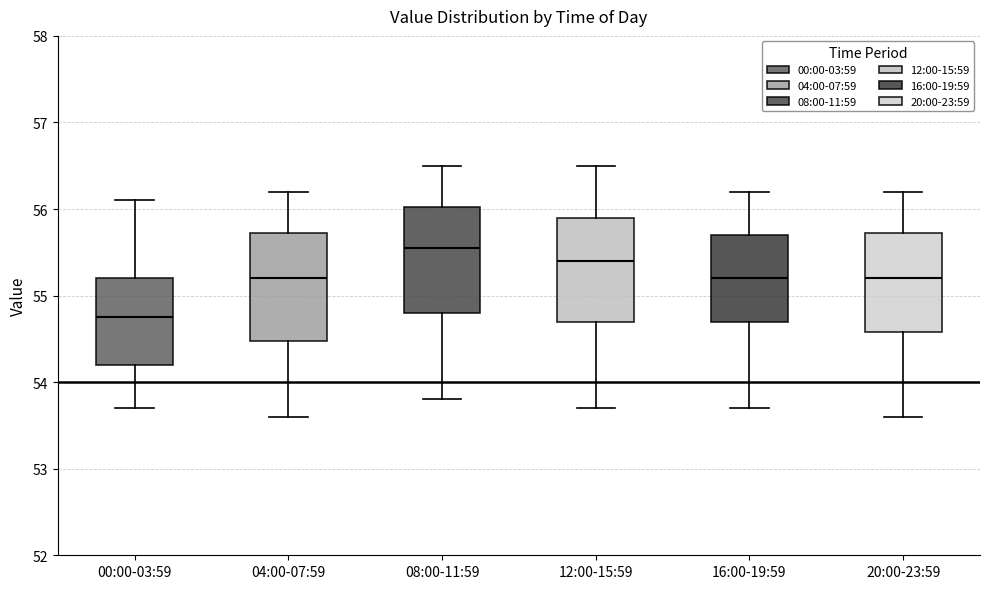

Reading left to right, read every box against the y-axis: the position of its median line, the range the box covers, and the ends of its whiskers. The values are not printed on the chart, so give them approximately, as read against the axis.

00:00-03:59: median 54.8, box 54.2 to 55.2, whiskers 53.7 to 56.1
04:00-07:59: median 55.2, box 54.5 to 55.7, whiskers 53.6 to 56.2
08:00-11:59: median 55.6, box 54.8 to 56.0, whiskers 53.8 to 56.5
12:00-15:59: median 55.4, box 54.7 to 55.9, whiskers 53.7 to 56.5
16:00-19:59: median 55.2, box 54.7 to 55.7, whiskers 53.7 to 56.2
20:00-23:59: median 55.2, box 54.6 to 55.7, whiskers 53.6 to 56.2